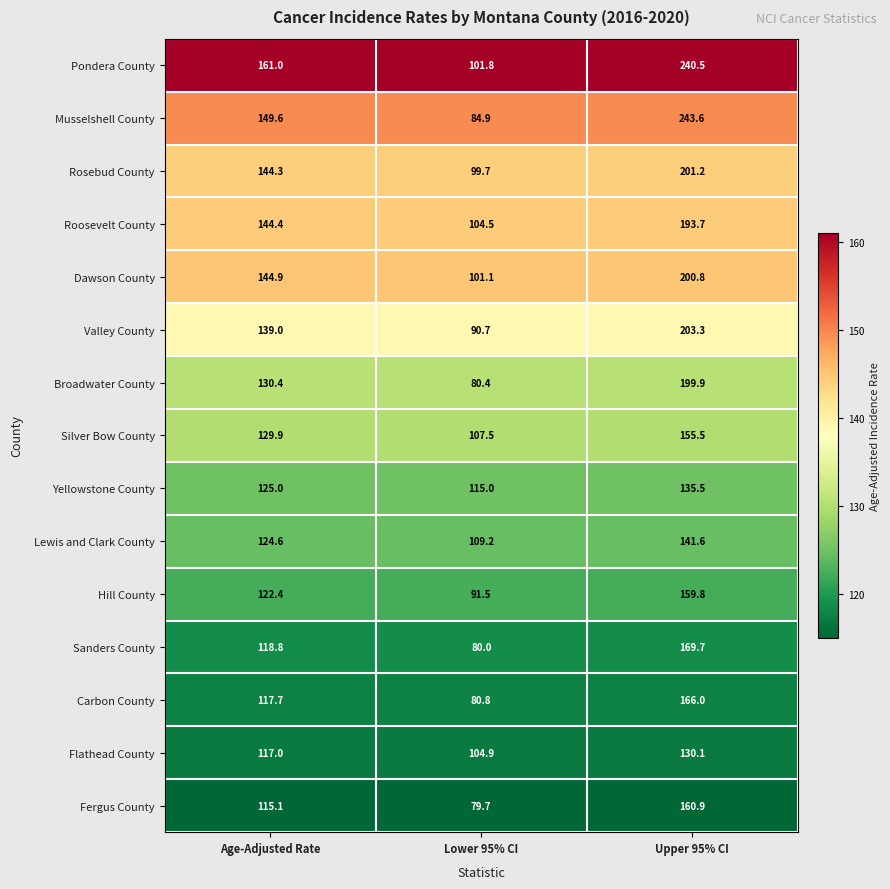

List the series in order of their peak value, highest first.

Musselshell County, Pondera County, Valley County, Rosebud County, Dawson County, Broadwater County, Roosevelt County, Sanders County, Carbon County, Fergus County, Hill County, Silver Bow County, Lewis and Clark County, Yellowstone County, Flathead County